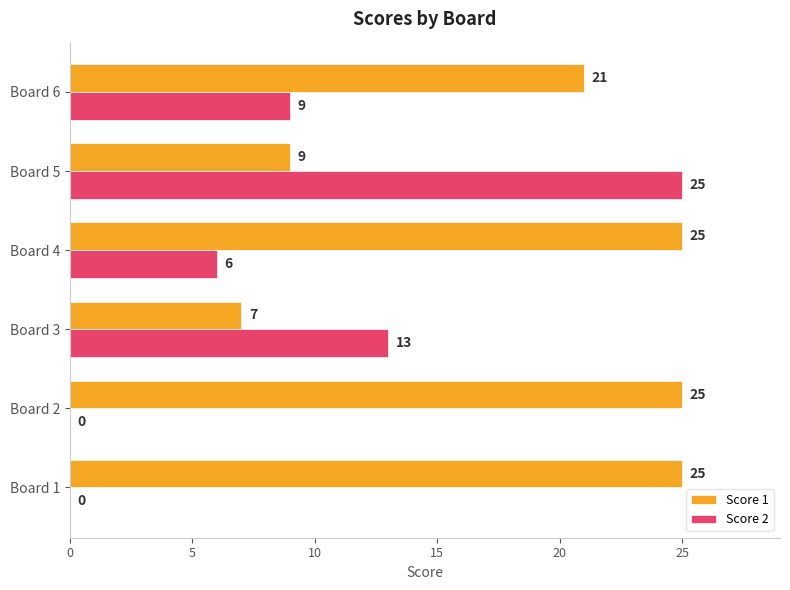

What is the highest value of the Score 2 series?

25